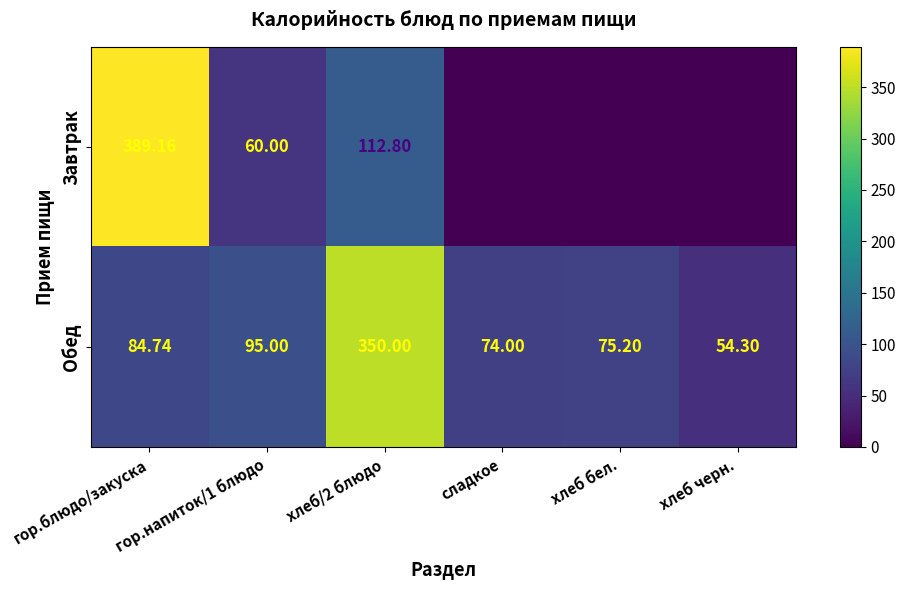

Which category has the lowest value in the Обед series?

хлеб черн.